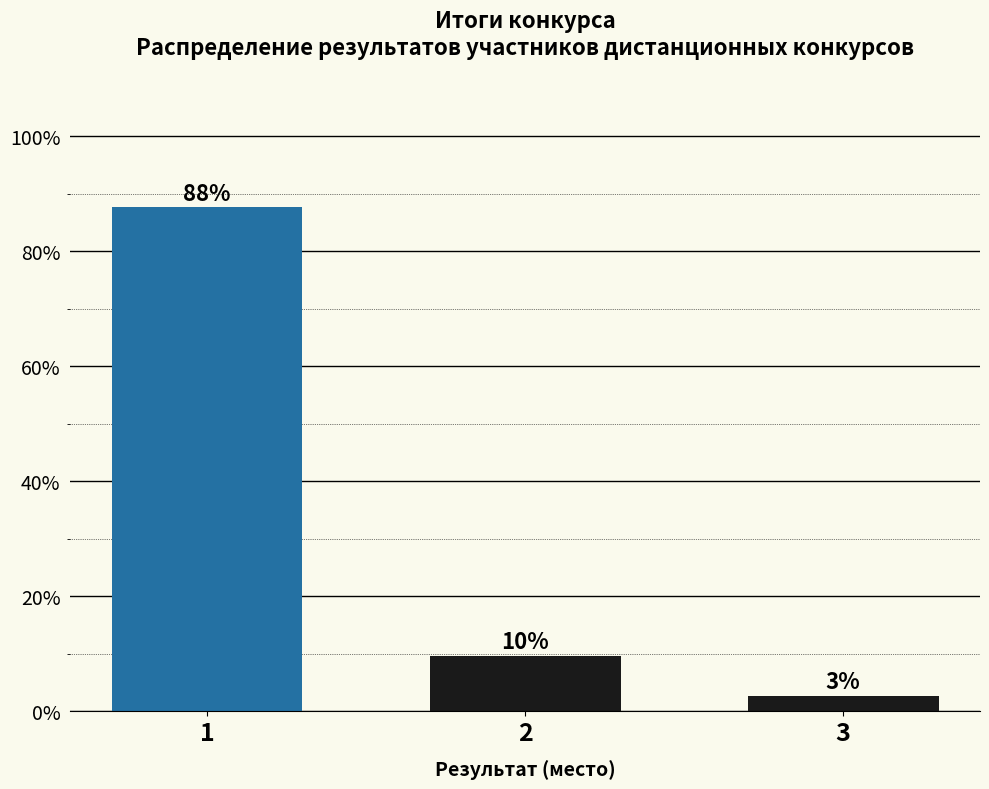

How many bars are there in total?

3